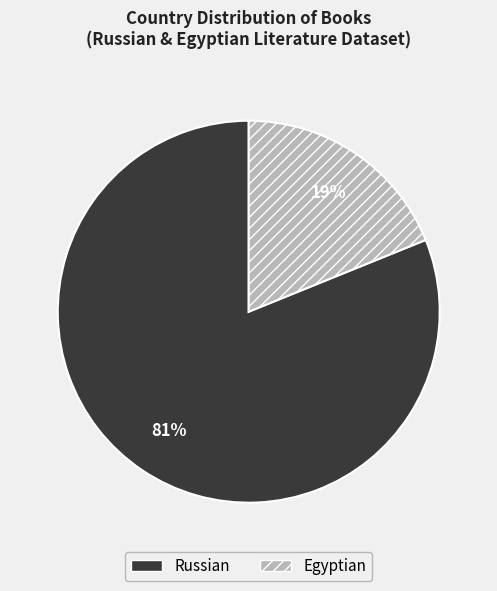

The Russian slice represents 75% of the pie. True or false?

False